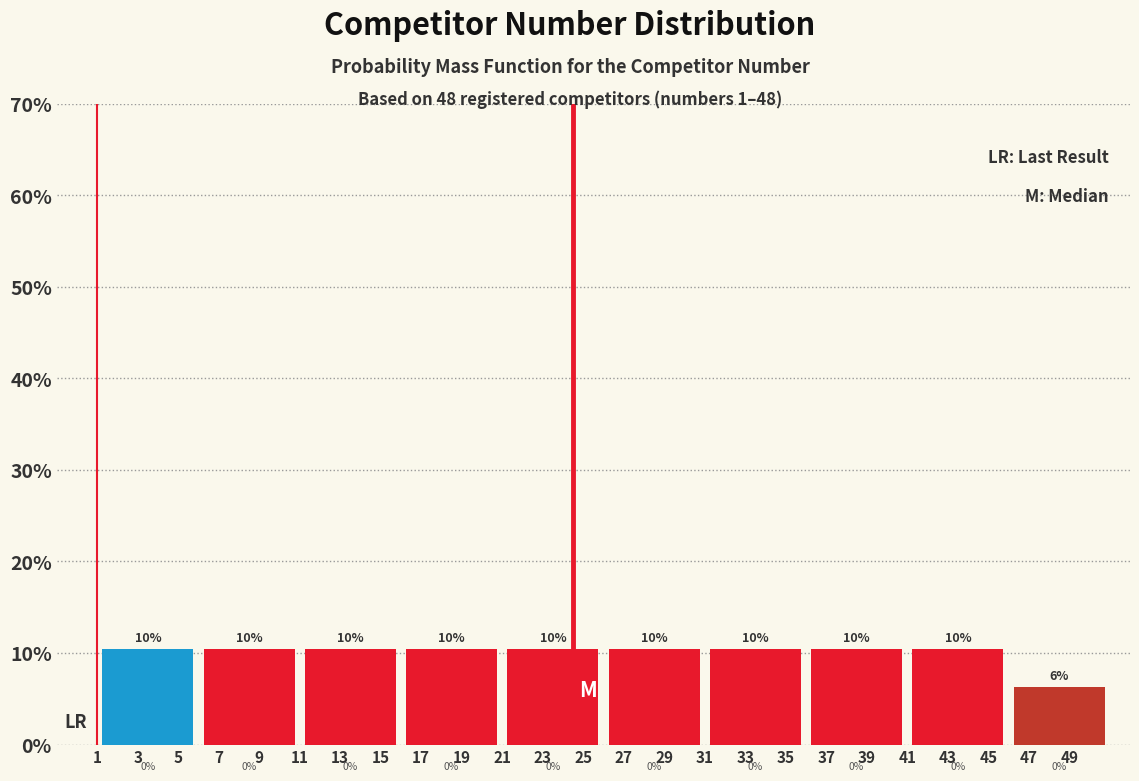

Are the bars horizontal?

No